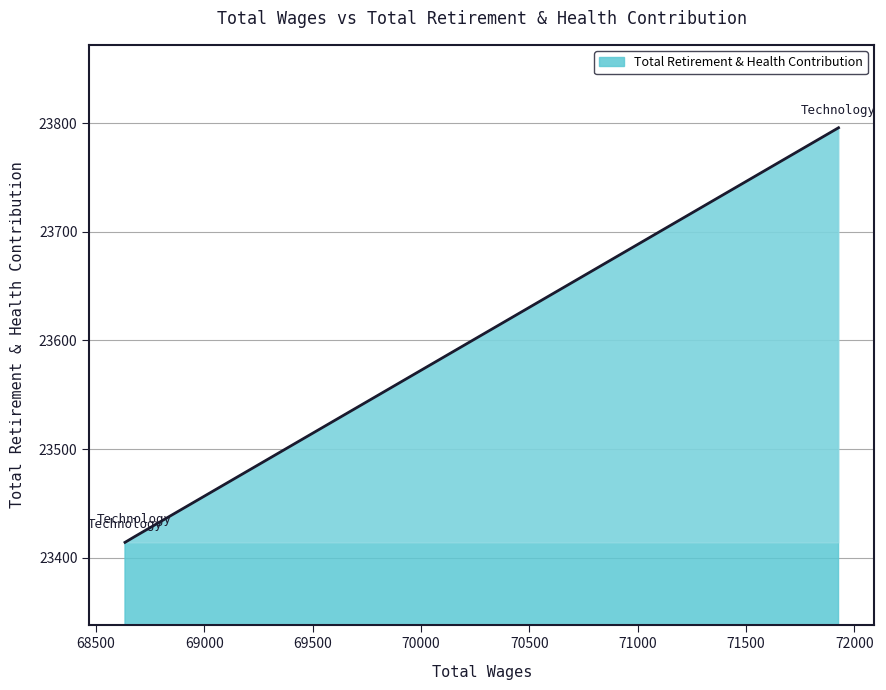

What is the average value?

23543